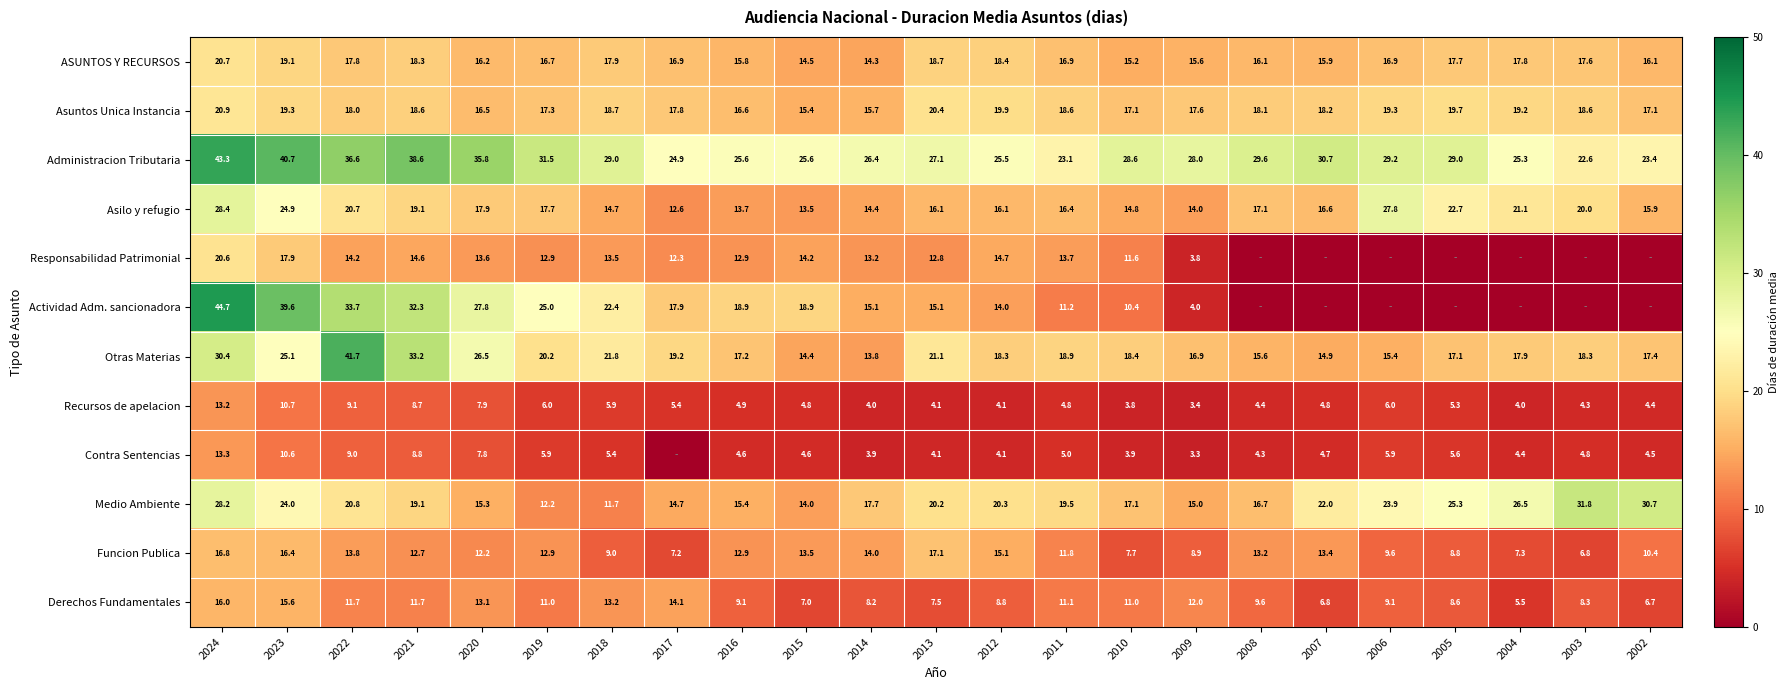

Is the value of Derechos Fundamentales at 2018 greater than the value of Otras Materias at 2014?

No